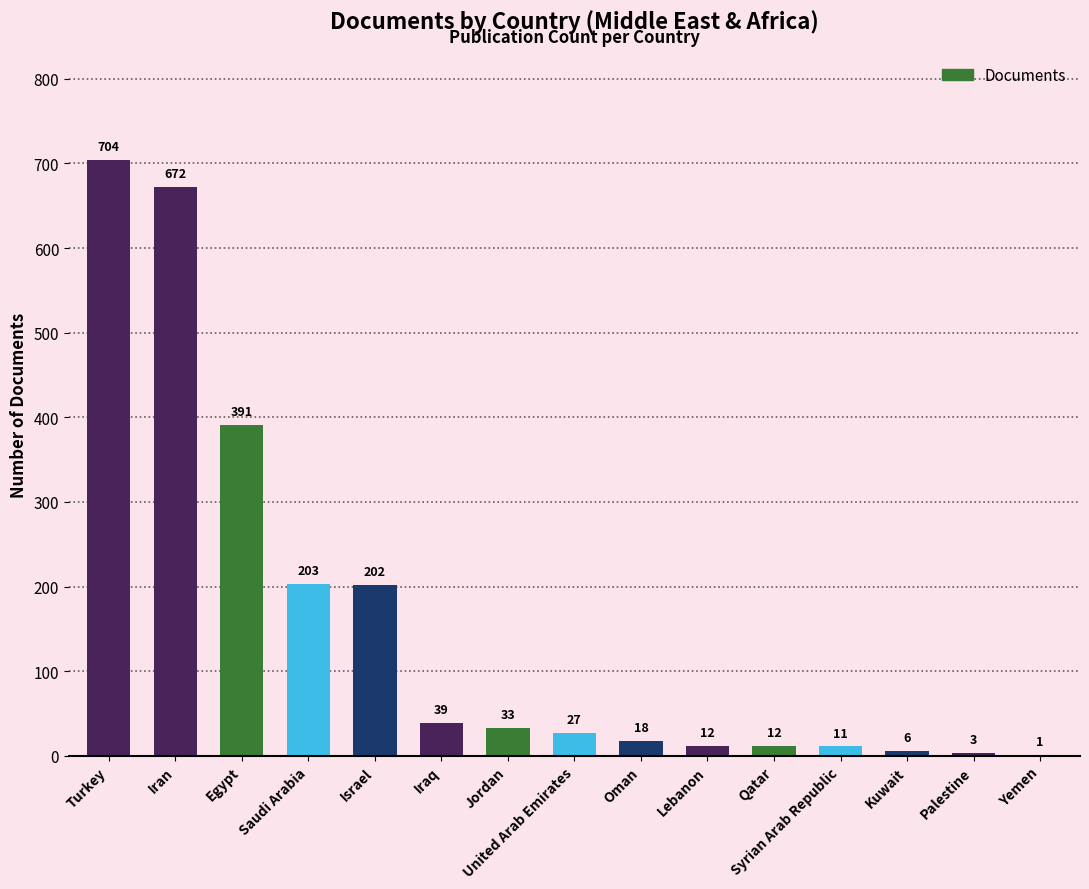

What is the sum of all values?

2334